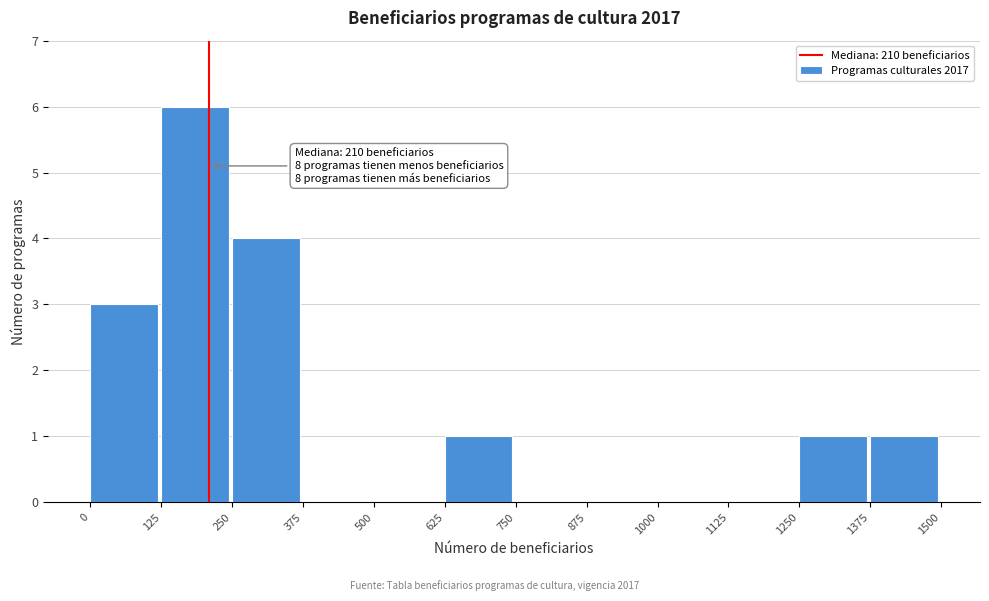

Which range on the x-axis has the tallest bar?

125 to 250